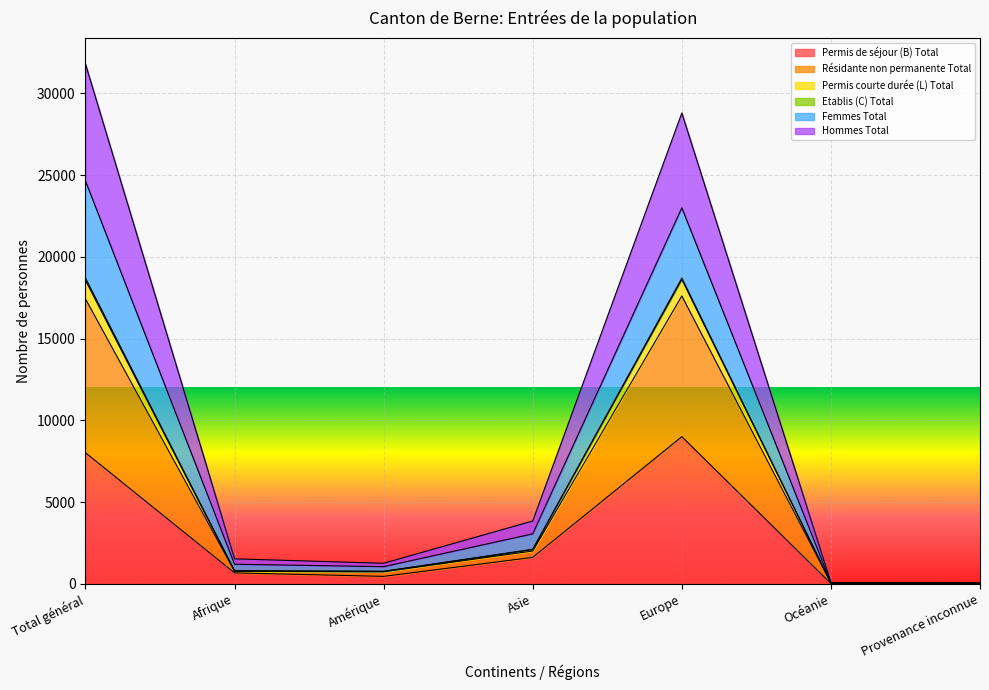

How many lines are shown in the chart?

6